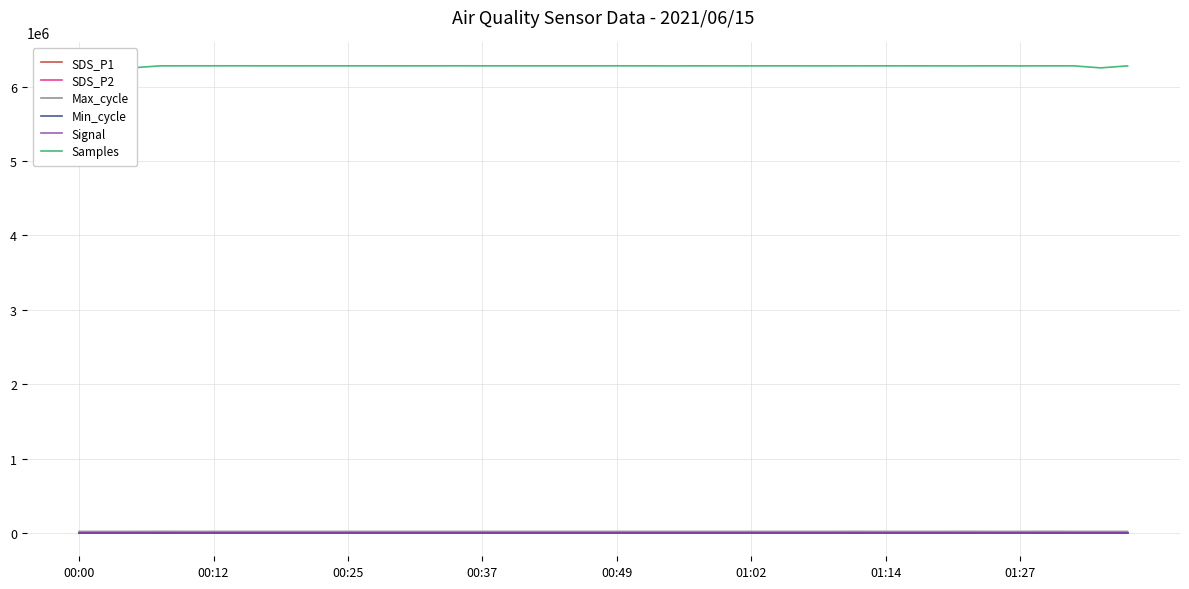

What is the difference between the second highest and second lowest values in the SDS_P2 series?

4.2